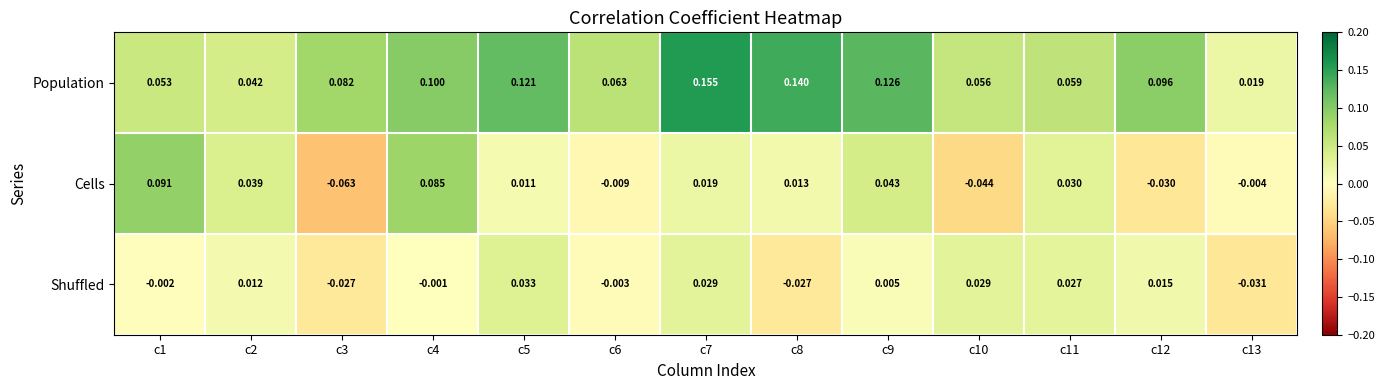

Which series has the largest total across all categories?

Population